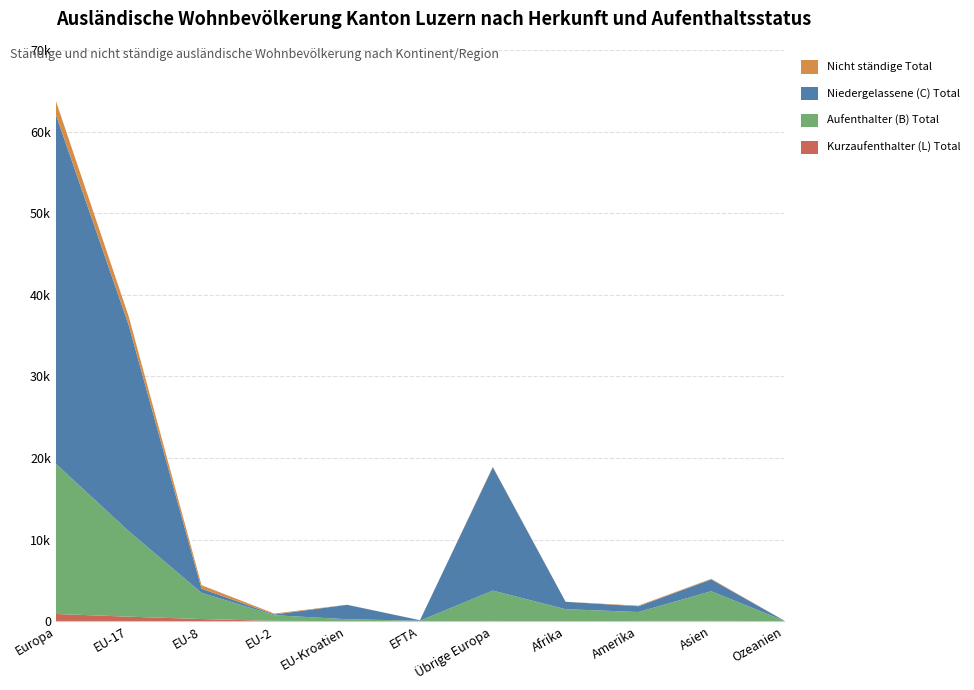

Reading left to right, extract all data points from this chart.

Aufenthalter (B) Total: 18401	10486	3215	696	233	46	3725	1467	1096	3634	52
Niedergelassene (C) Total: 42791	25238	514	89	1767	65	15118	904	710	1446	26
Kurzaufenthalter (L) Total: 883	552	263	35	3	6	24	2	24	34	3
Nicht ständige Total: 1685	1078	419	113	14	5	56	7	76	78	5
Total ständige: 62075	36276	3992	820	2003	117	18867	2373	1830	5114	81